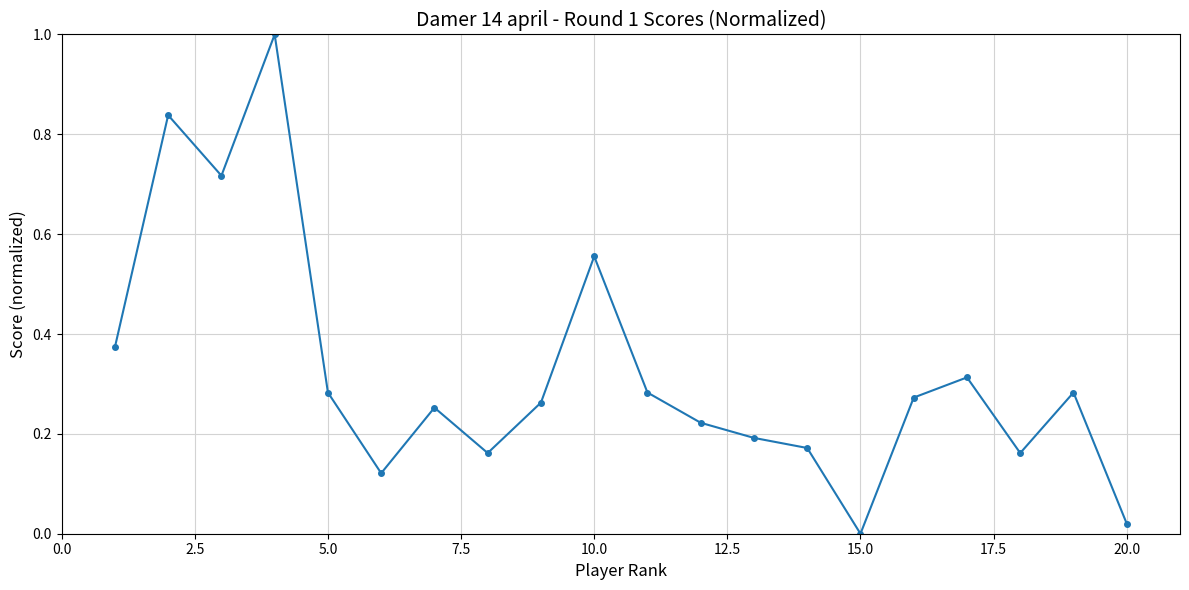

What is the maximum value shown in the chart?

1.0